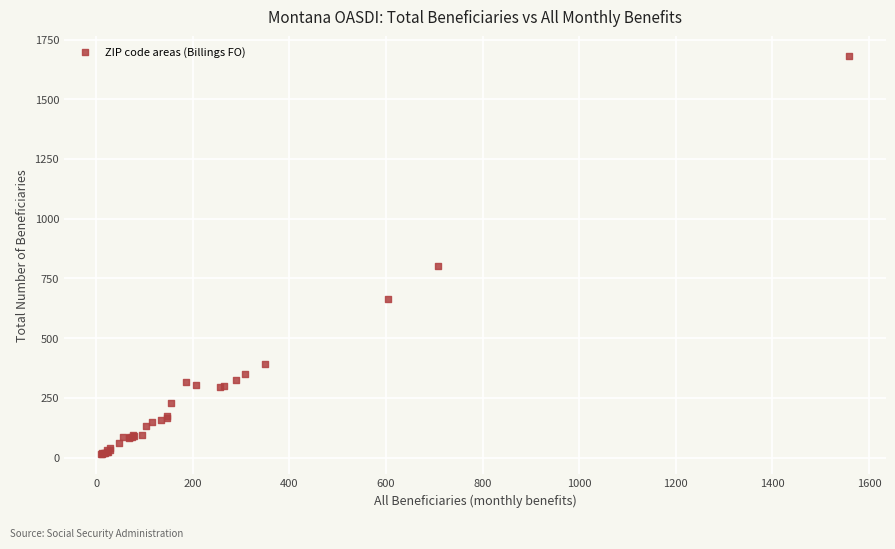

What Y value in the scatter plot is closest to 847?

800